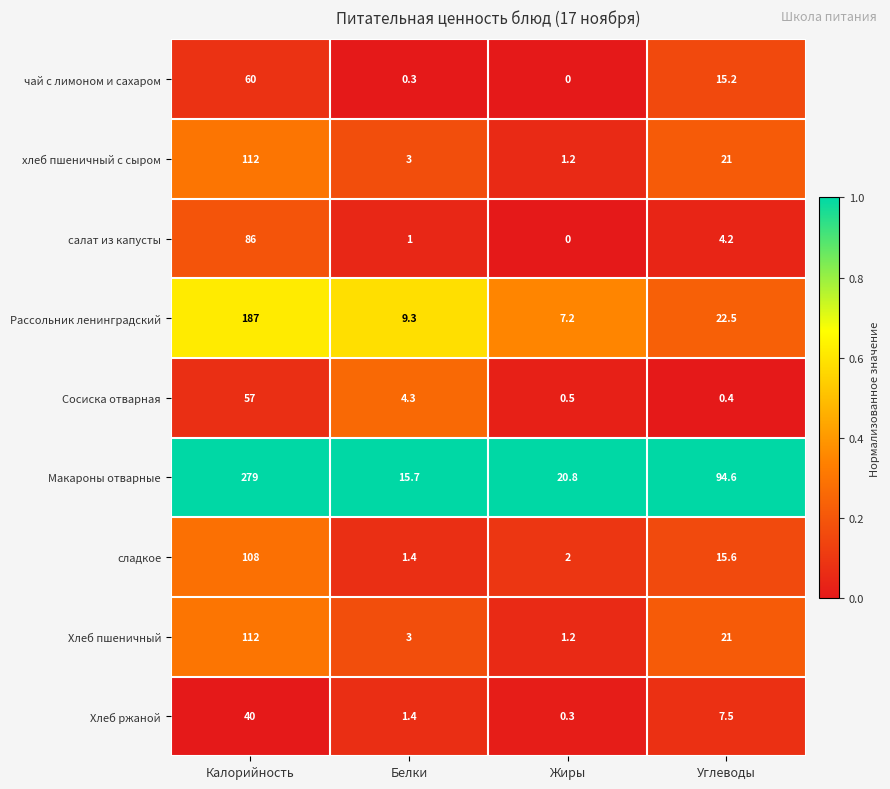

True or false: сладкое has a value of 108.0 at Калорийность.

True